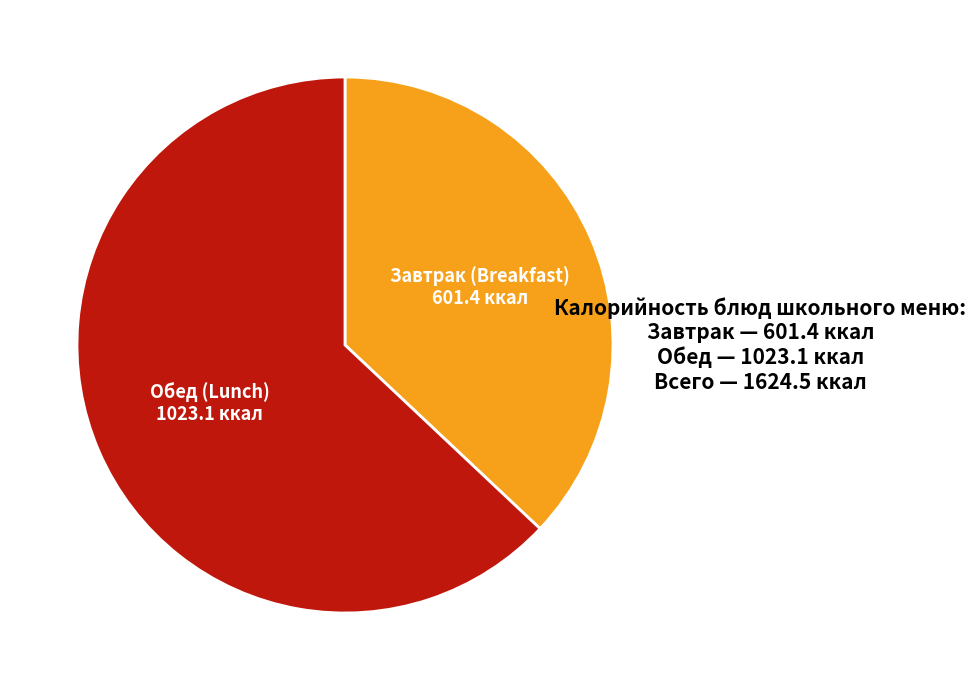

How many segments does this pie chart have?

2